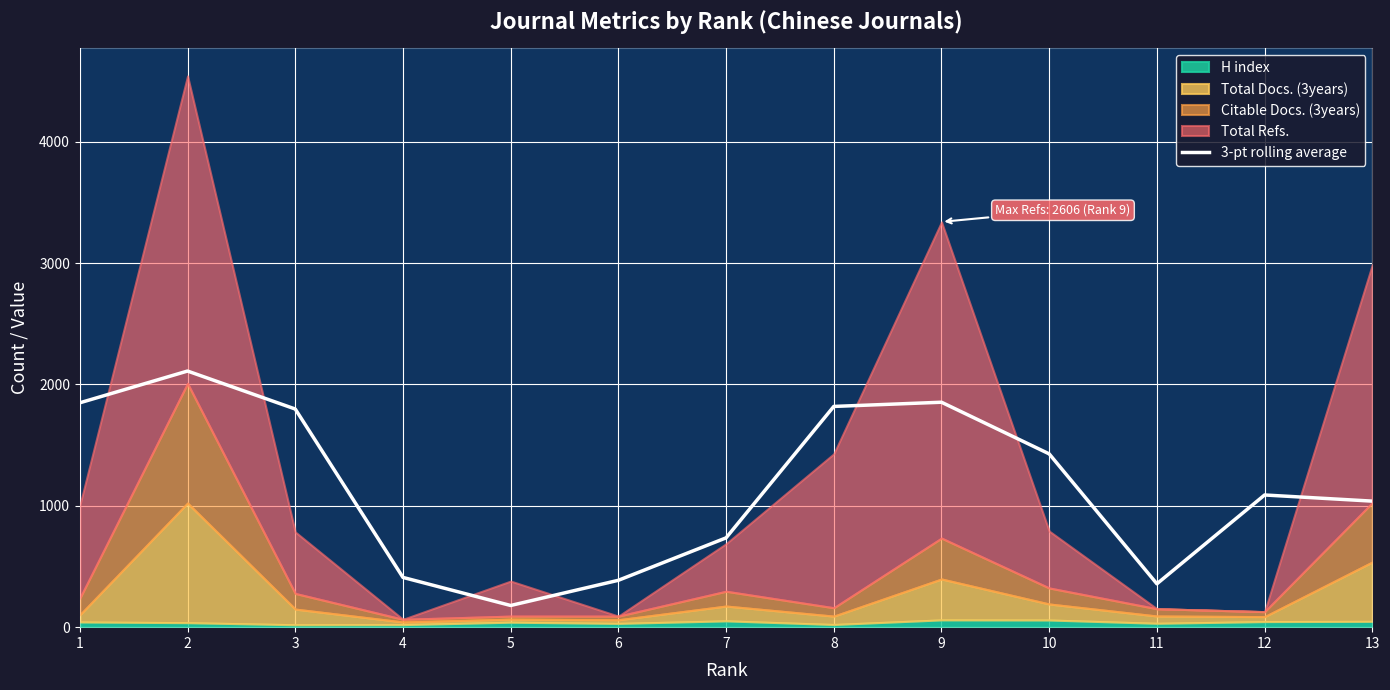

List the labels in order of value, smallest first.

5, 11, 6, 4, 7, 13, 12, 10, 3, 8, 1, 9, 2